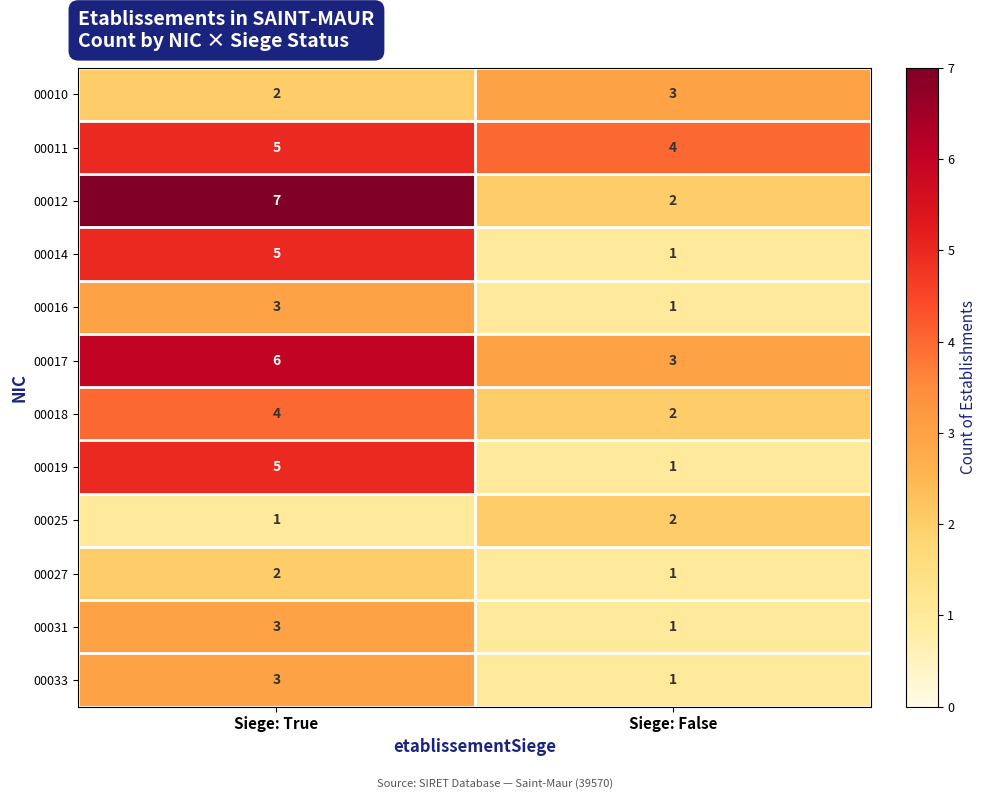

Which category has the highest value across all series?

Siege: True